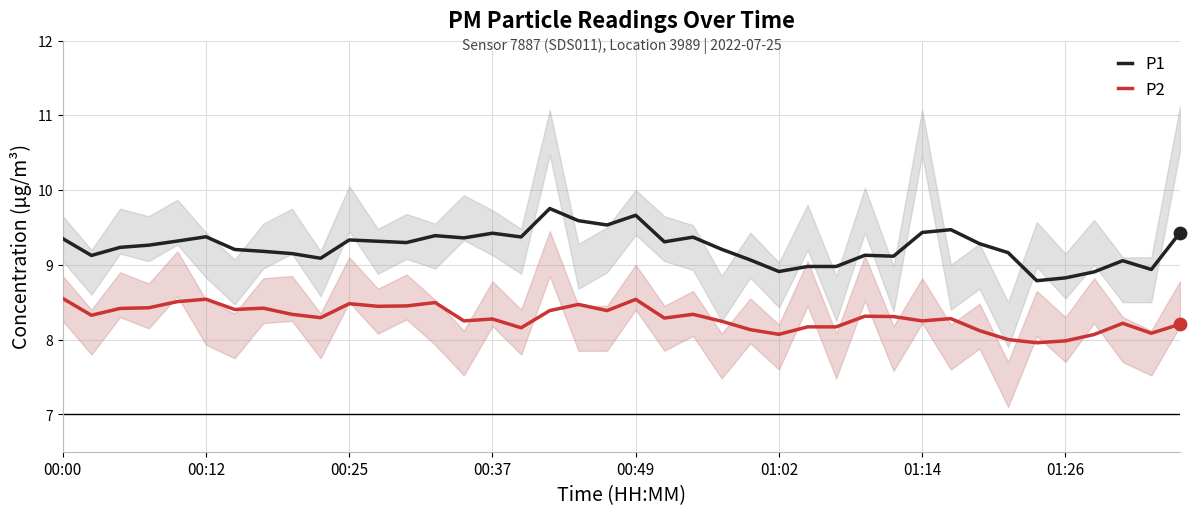

What is the total value across all series at 21?

17.6